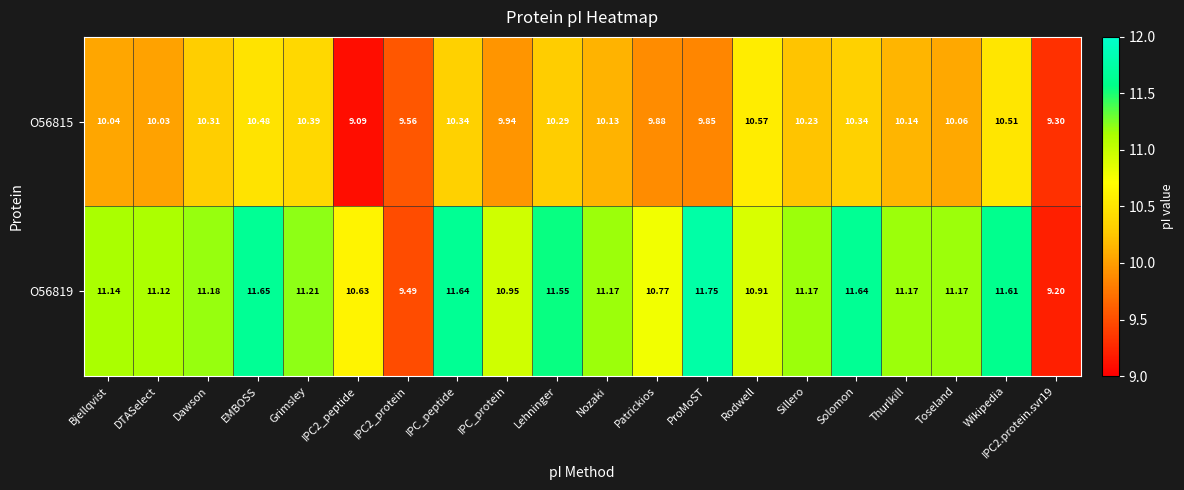

Where does the O56815 series first go above 10?

Bjellqvist